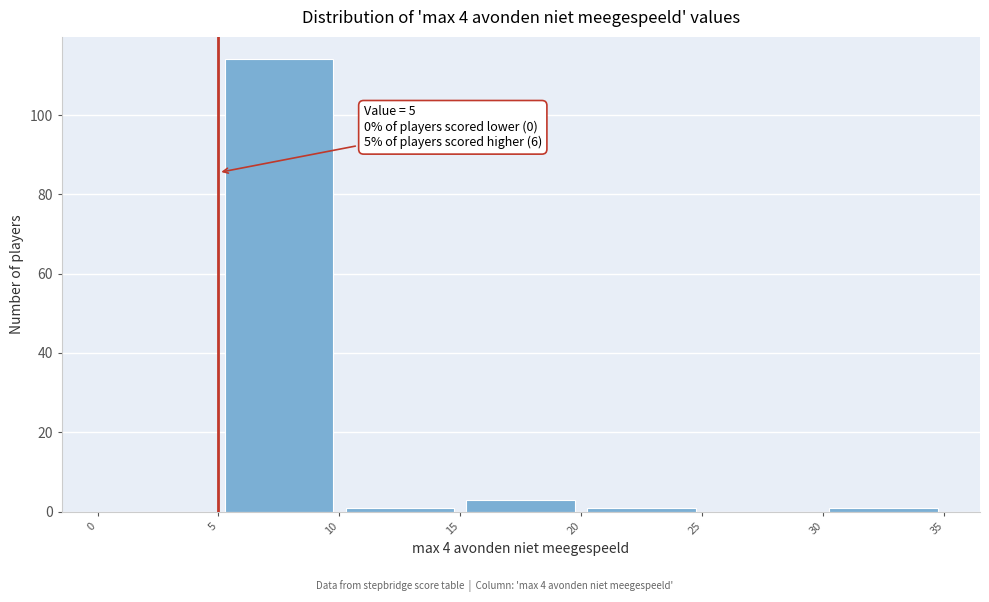

Which range on the x-axis has the tallest bar?

5 to 10